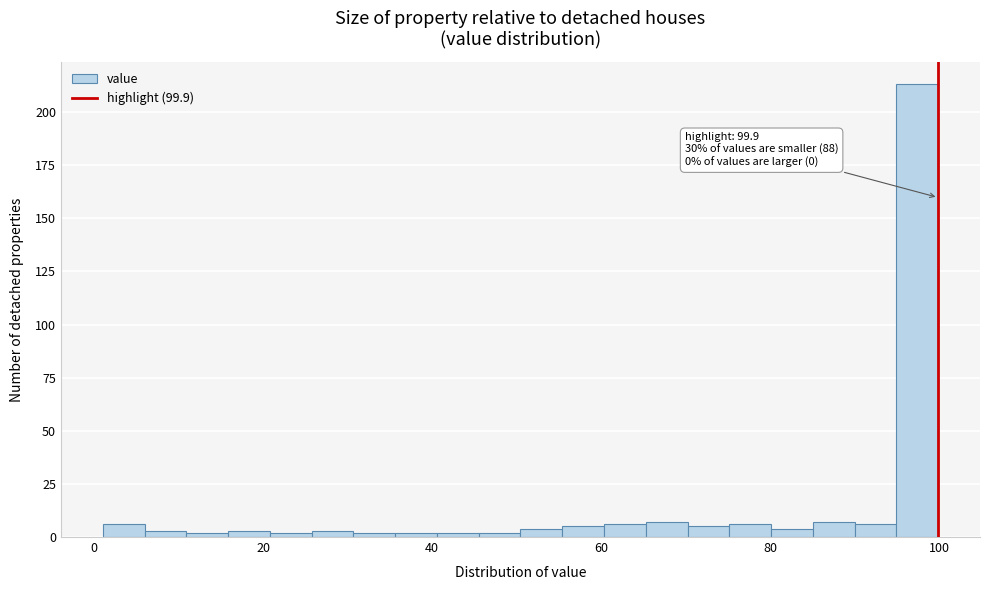

Read against the x-axis, roughly where is the centre of the tallest bar?

98